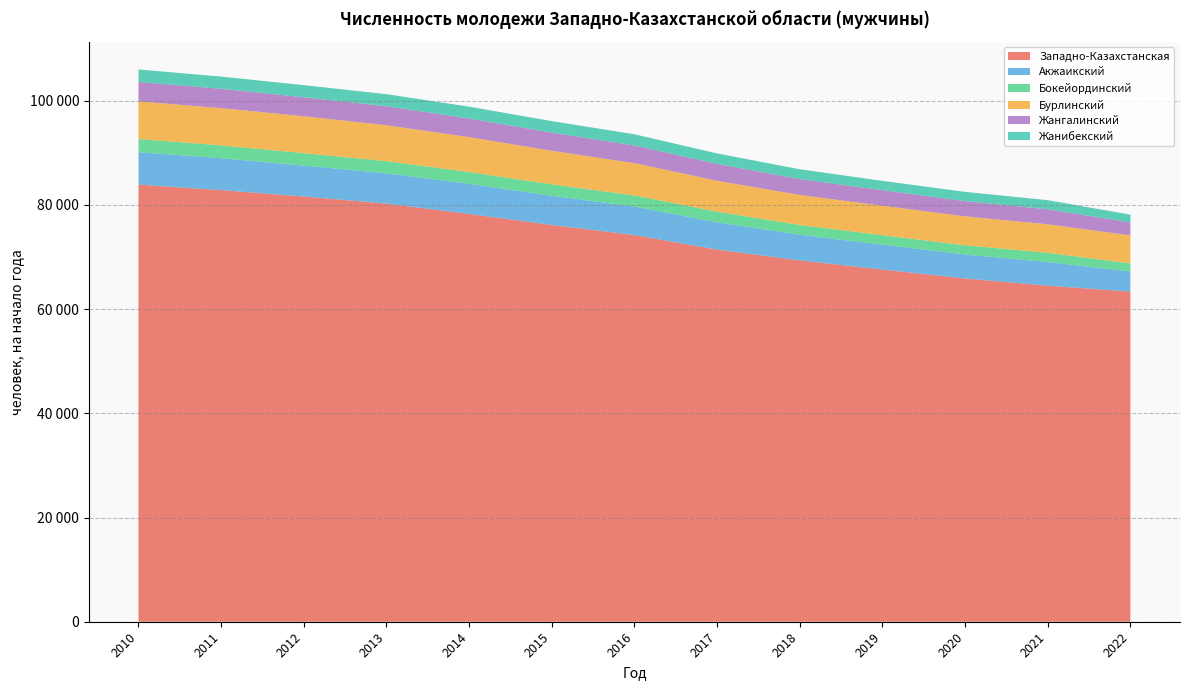

Reading left to right, list all the values displayed in this chart.

Западно-Казахстанская: 2010=83891	2011=82829	2012=81611	2013=80233	2014=78260	2015=76153	2016=74204	2017=71415	2018=69342	2019=67585	2020=65880	2021=64487	2022=63367
Акжаикский: 2010=6229	2011=6120	2012=5933	2013=5833	2014=5782	2015=5597	2016=5470	2017=5232	2018=4942	2019=4776	2020=4606	2021=4537	2022=3837
Бокейординский: 2010=2518	2011=2466	2012=2384	2013=2325	2014=2254	2015=2186	2016=2134	2017=2045	2018=1866	2019=1817	2020=1759	2021=1776	2022=1565
Бурлинский: 2010=7220	2011=7152	2012=7074	2013=6892	2014=6703	2015=6442	2016=6199	2017=5930	2018=5751	2019=5655	2020=5546	2021=5477	2022=5379
Жангалинский: 2010=3733	2011=3710	2012=3649	2013=3647	2014=3573	2015=3482	2016=3386	2017=3257	2018=3054	2019=2989	2020=2919	2021=2871	2022=2484
Жанибекский: 2010=2400	2011=2341	2012=2327	2013=2314	2014=2277	2015=2217	2016=2156	2017=1994	2018=1884	2019=1789	2020=1787	2021=1754	2022=1494